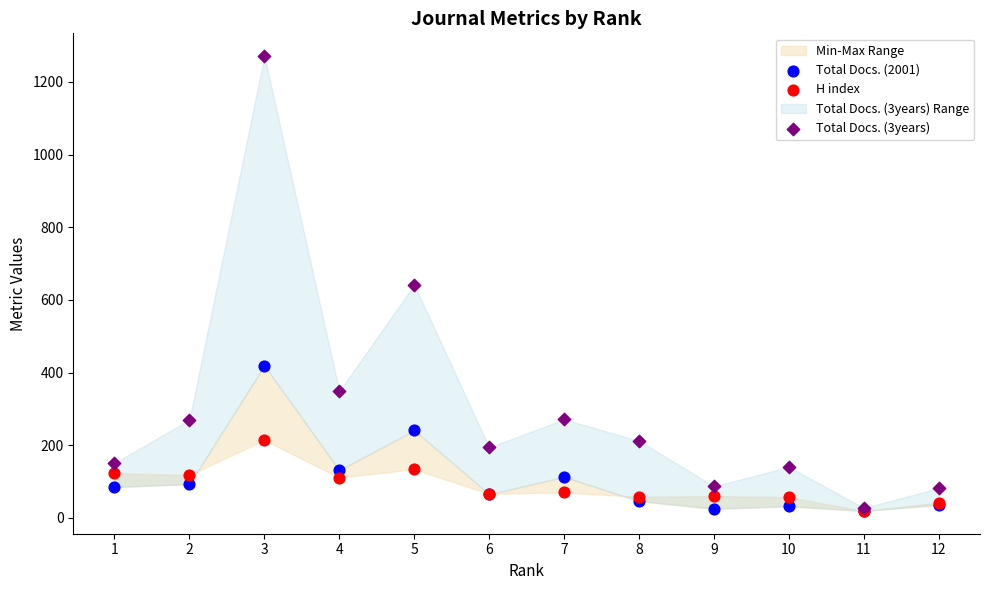

Which series has the widest spread of Y values?

Total Docs. (3years)